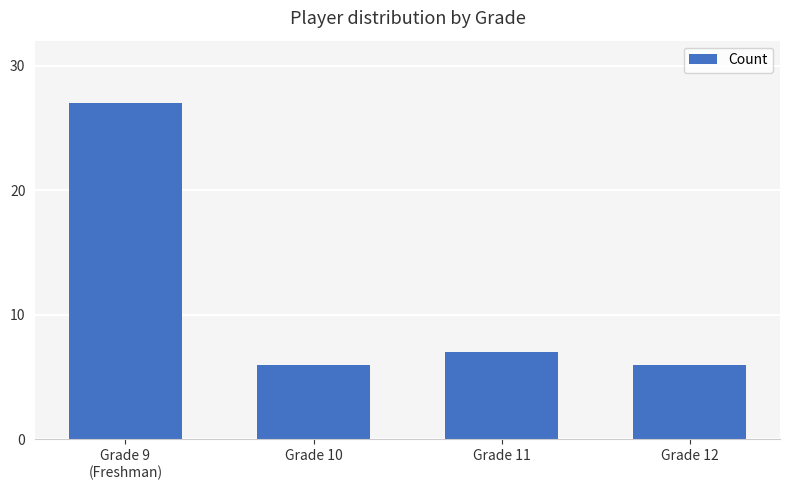

What is the label of the 1st bar from the left?

Grade 9
(Freshman)